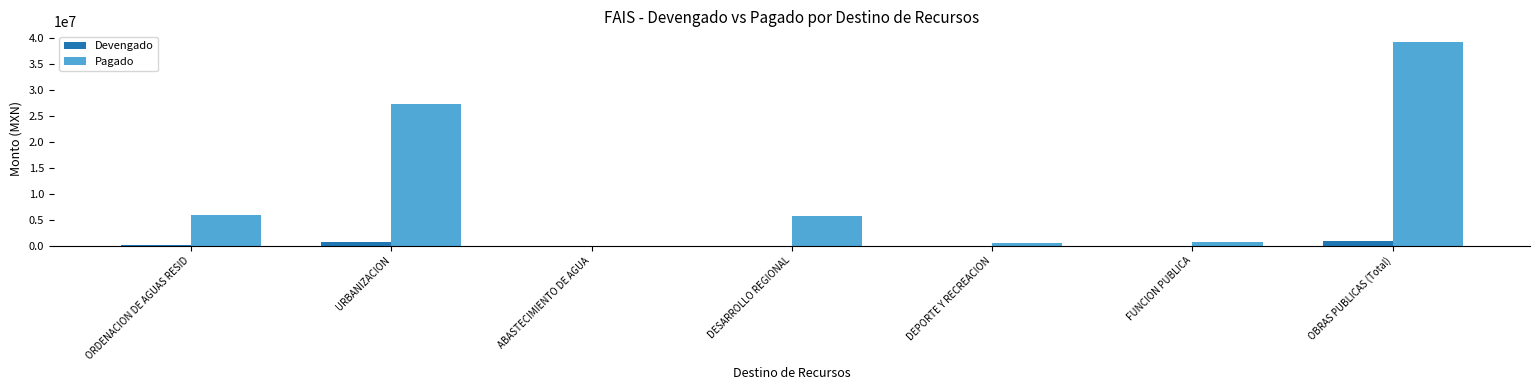

Between DESARROLLO REGIONAL and OBRAS PUBLICAS (Total), which series saw the biggest shift?

Pagado